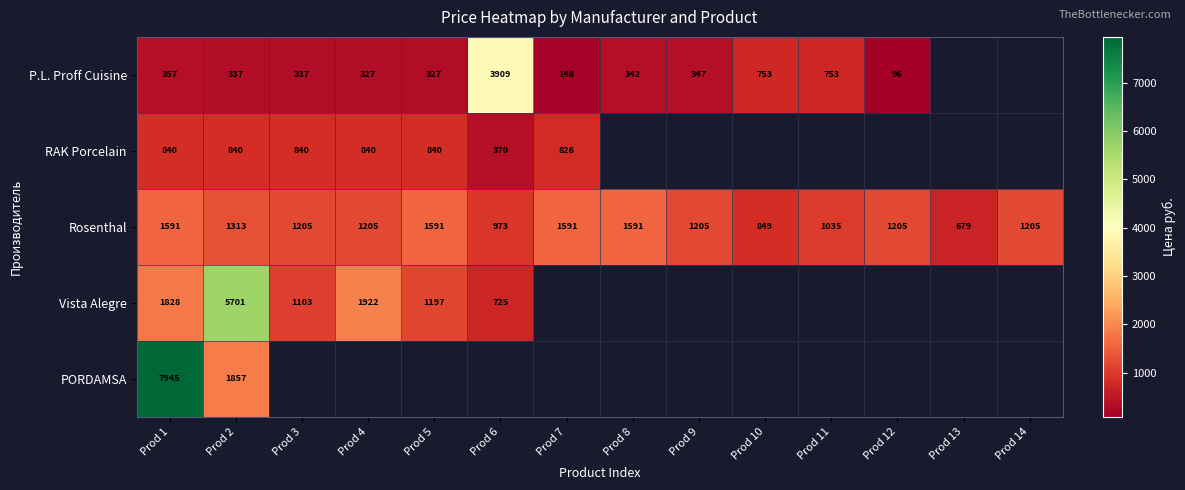

The value of Rosenthal at Prod 2 is 727. True or false?

False